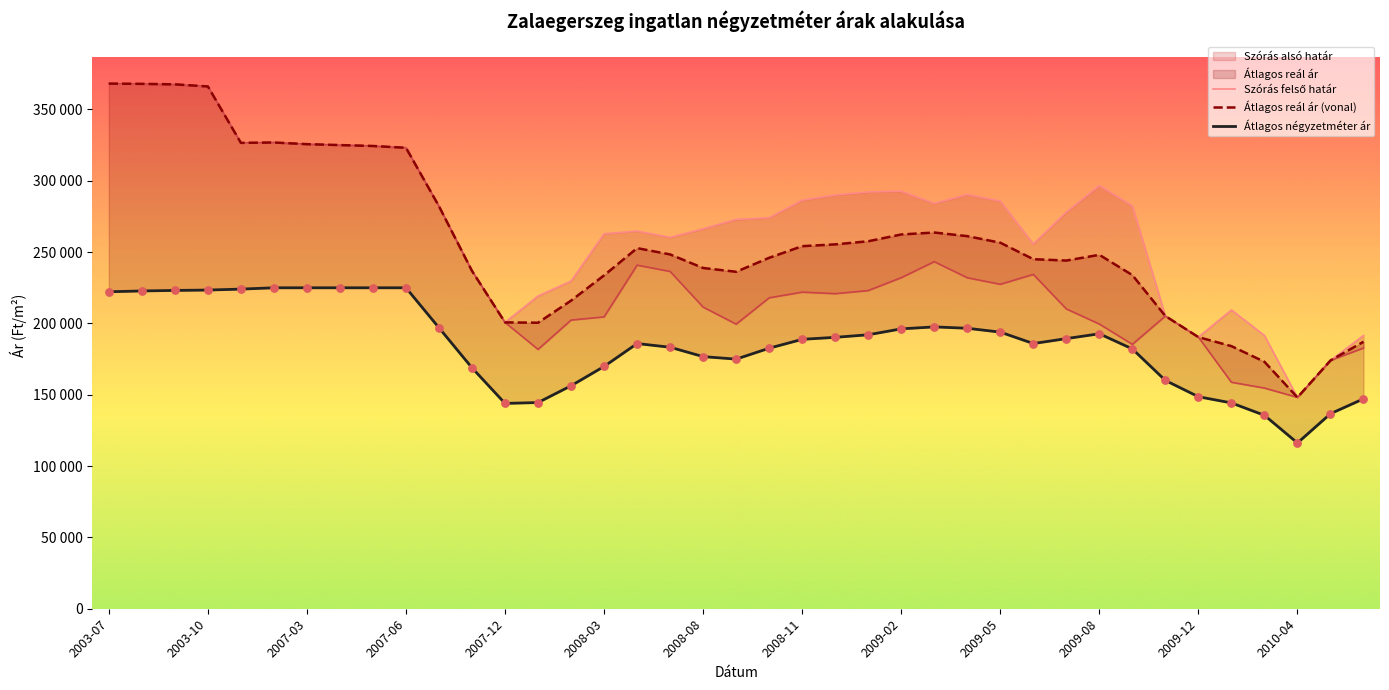

Which series reaches the maximum Y coordinate?

Szórás felső határ